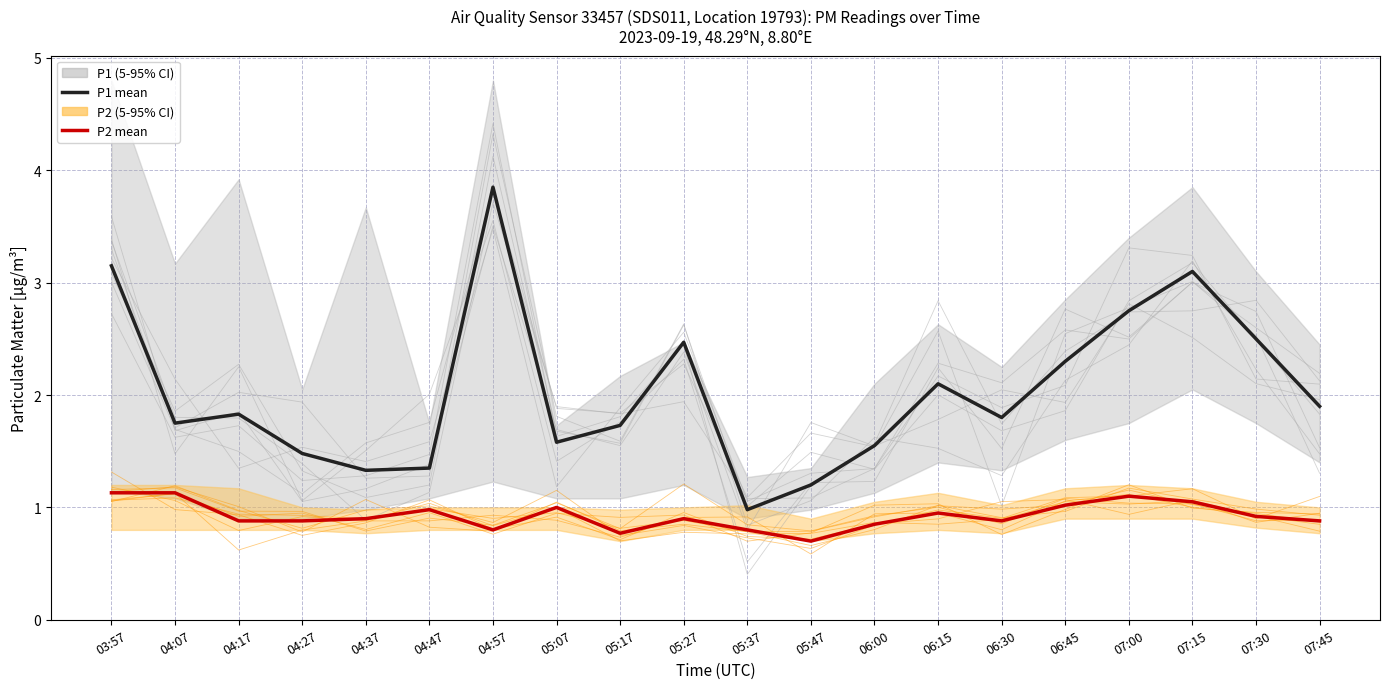

Rank the series at 04:57 from lowest to highest value.

P2 mean, P1 mean